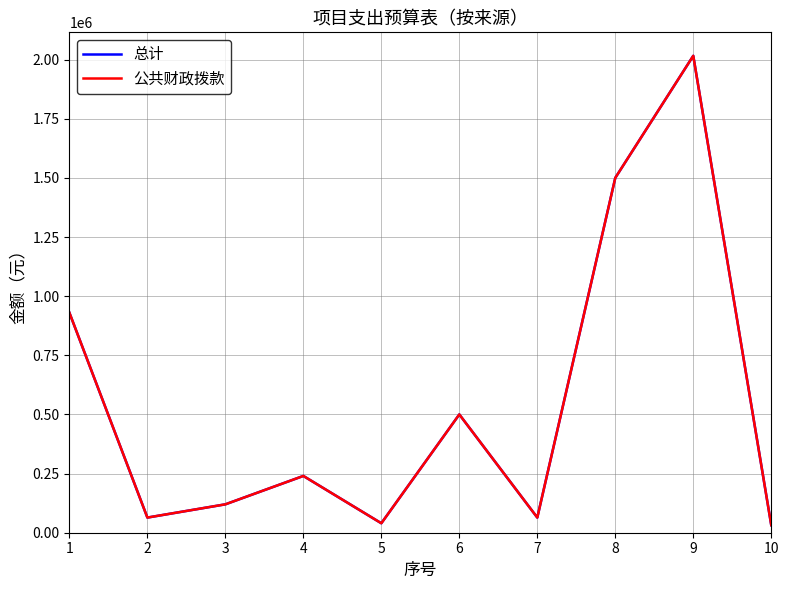

What is the total value across all series at 4?

480000